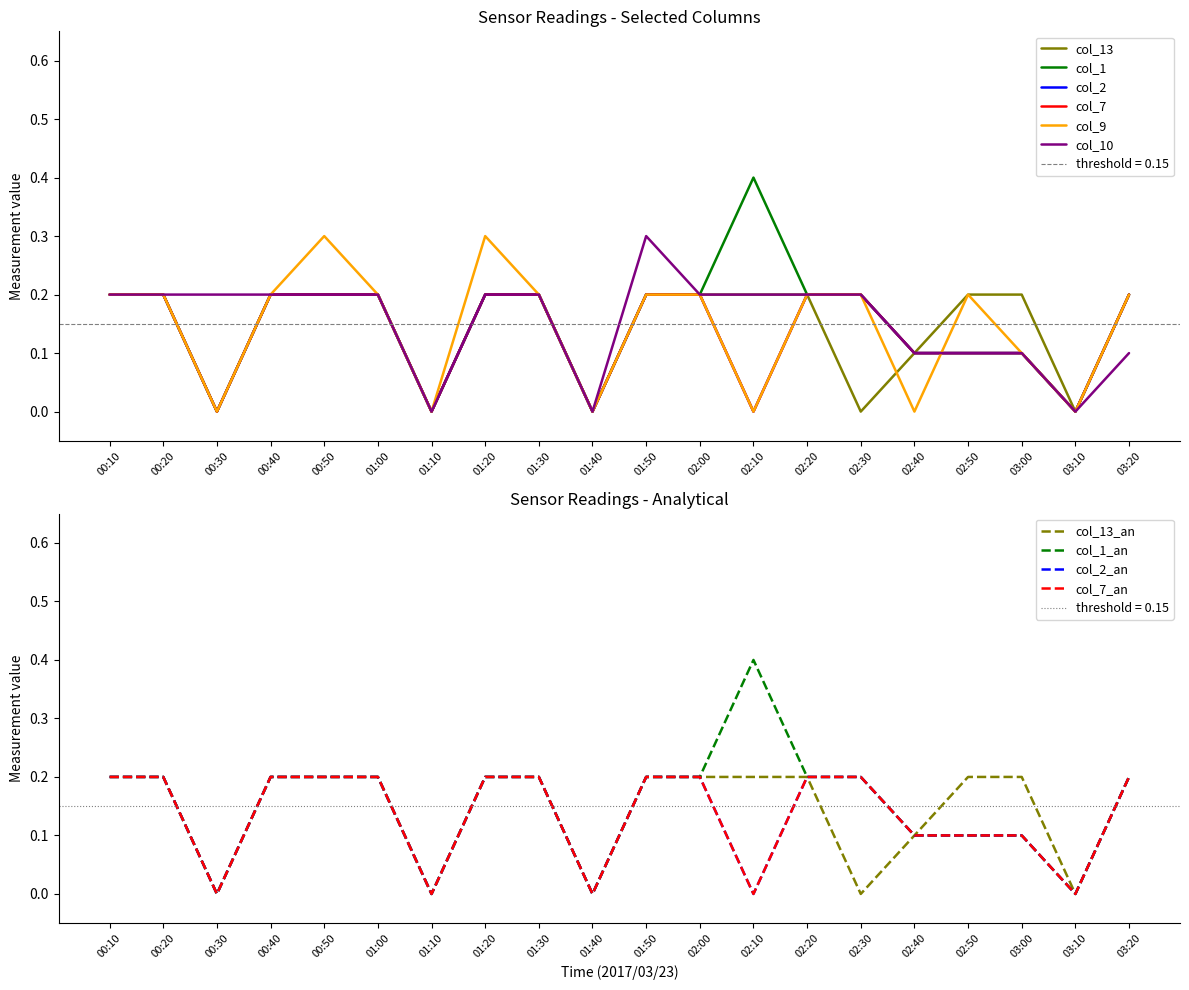

What is the difference between the second highest and second lowest values in the col_10 series?

0.2